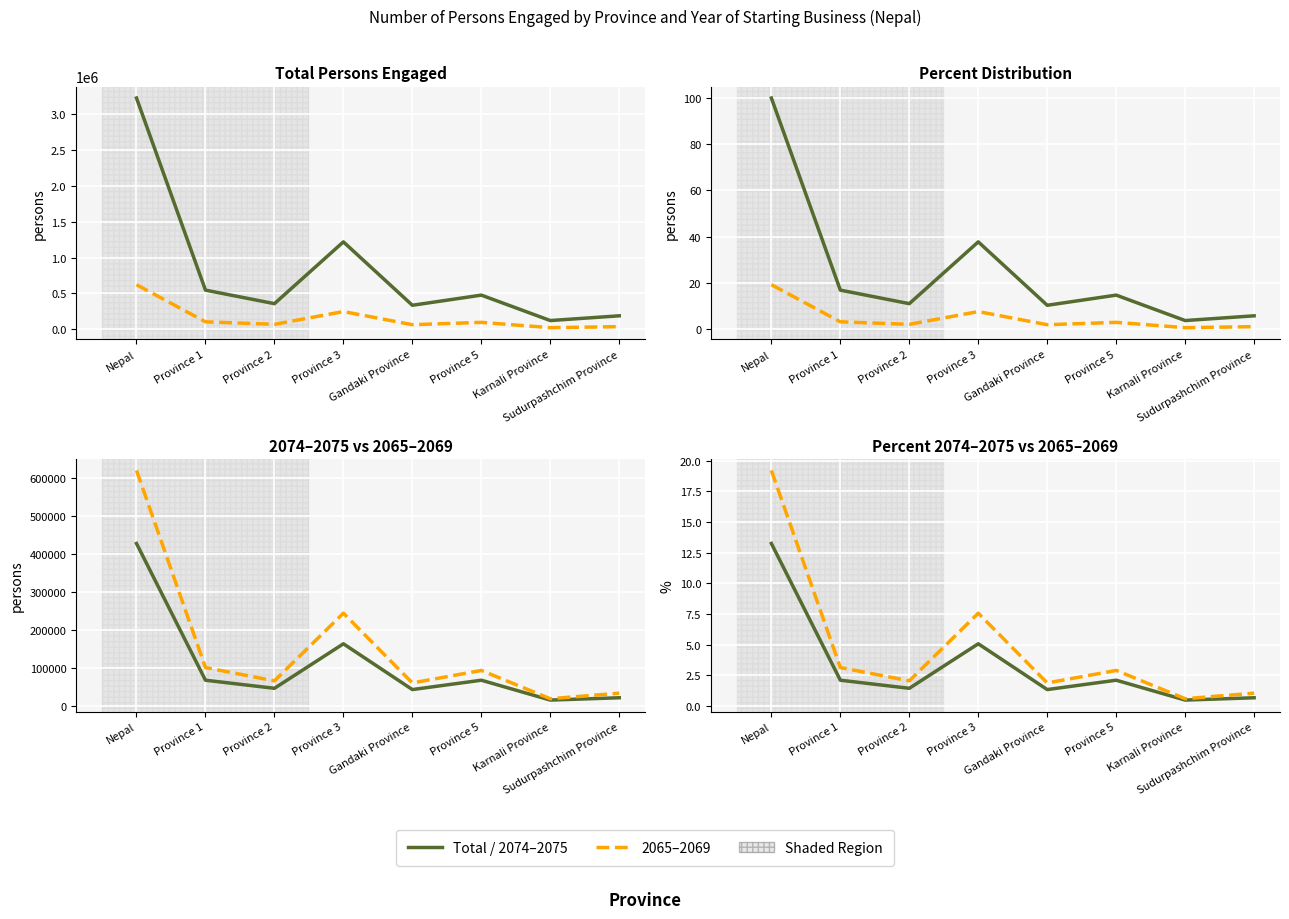

At Gandaki Province, list the series in order from smallest to largest.

2074-2075 % (col_17), 2065-2069 % (col_38), Total % (col_27), 2074-2075 (col_6), 2065-2069 (col_15), Total (col_4)